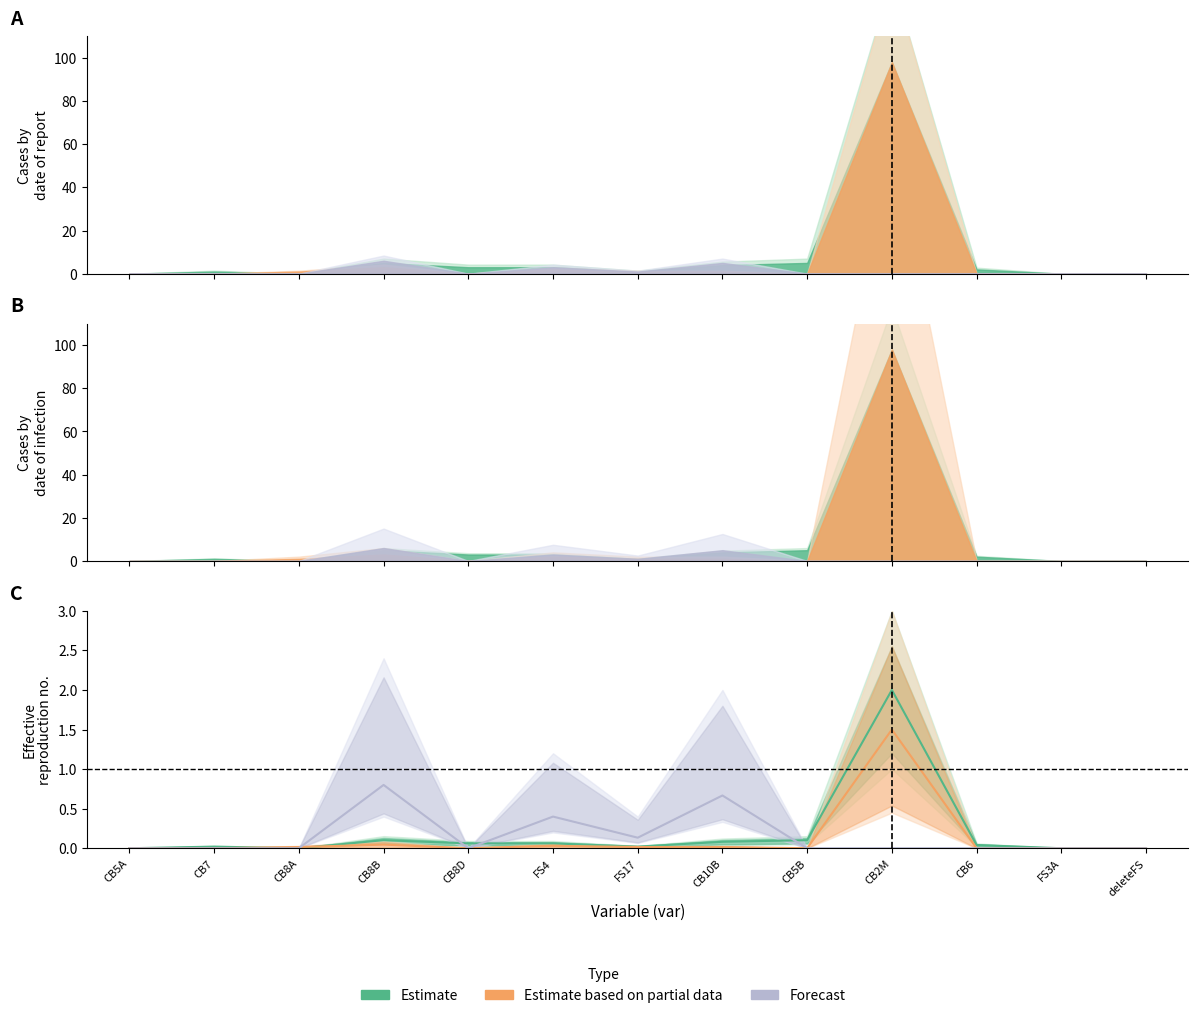

Which category has the lowest value across all series?

CB5A